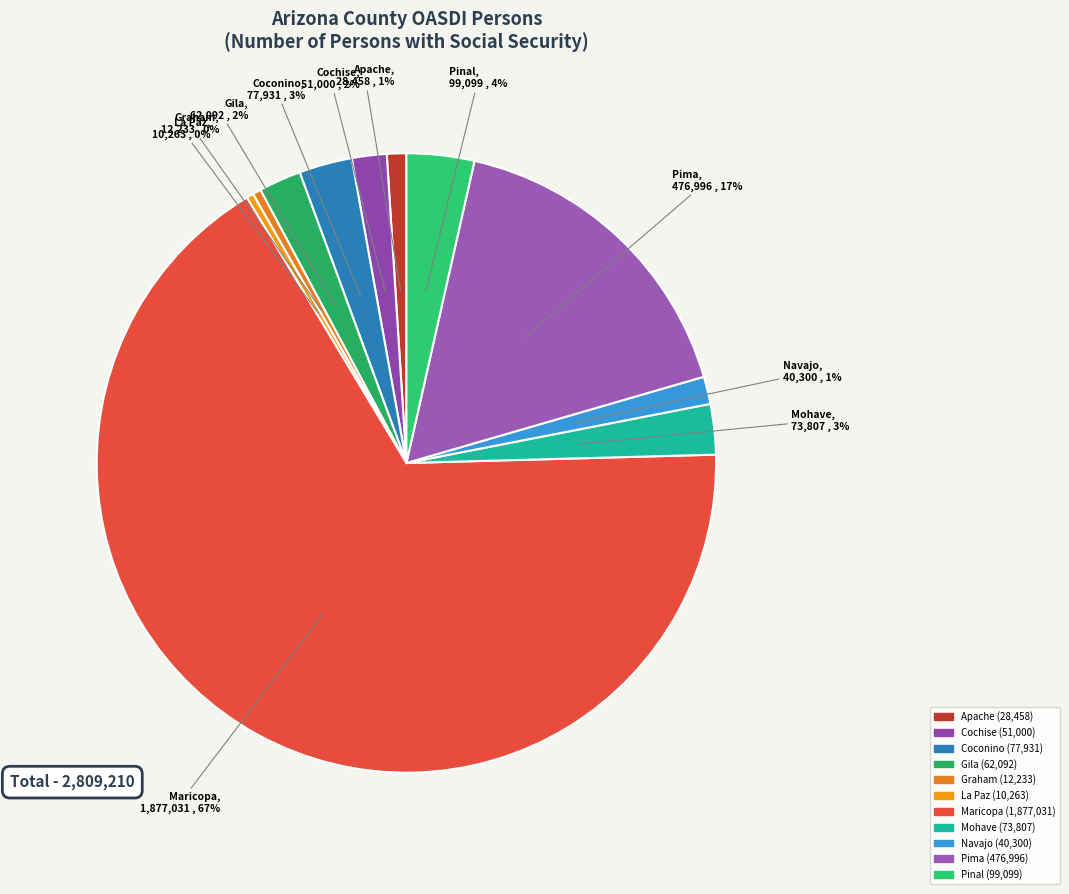

To the nearest percent, what is the average slice percentage?

9%